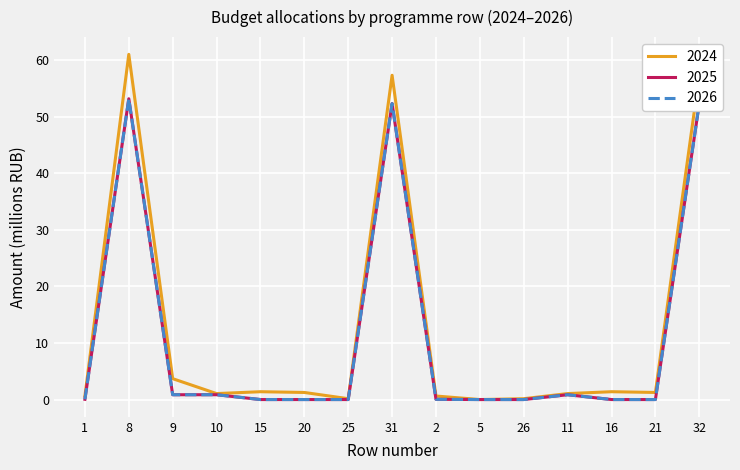

Does the chart have visible grid lines?

Yes